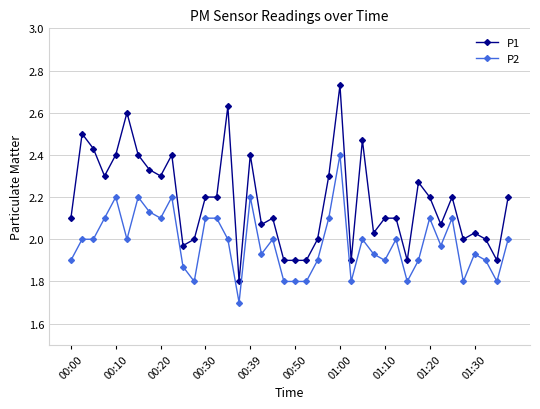

Does the chart have visible grid lines?

Yes